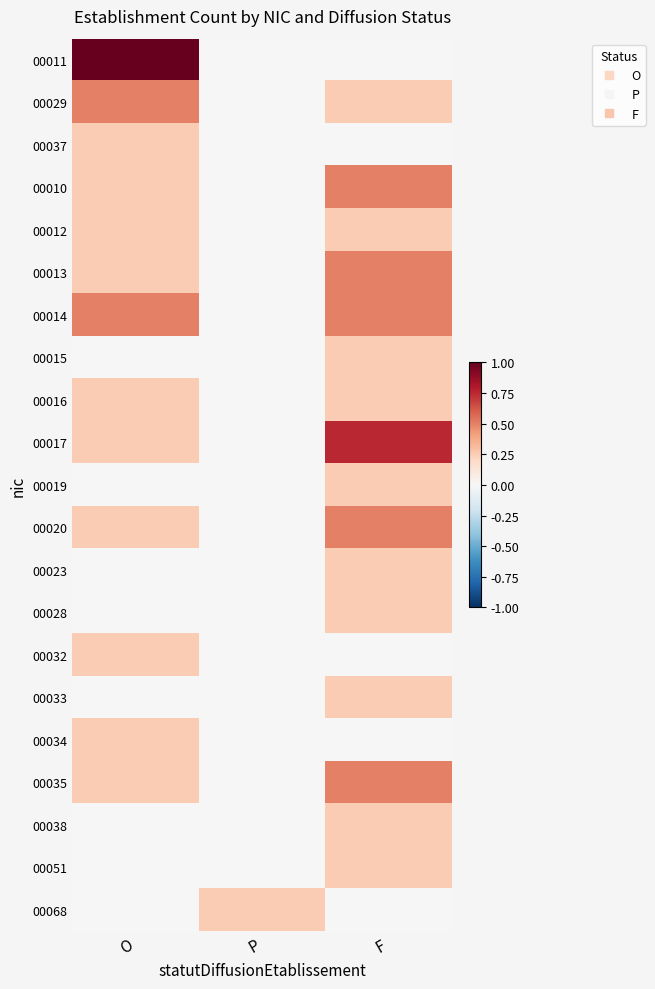

Between O and F, which is larger?

O